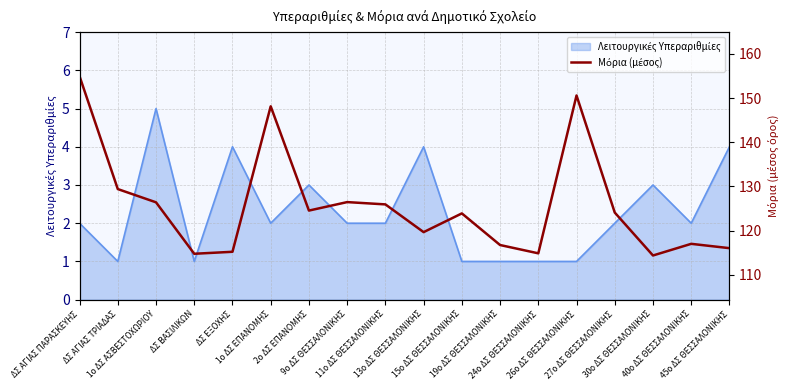

What is the minimum value shown in the chart?

114.4